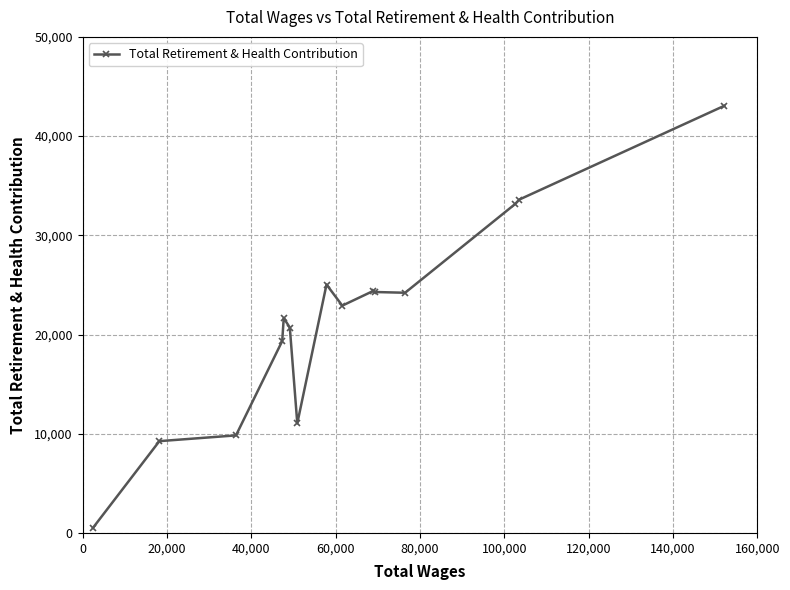

What is the value of the 6th point from the left?

20698